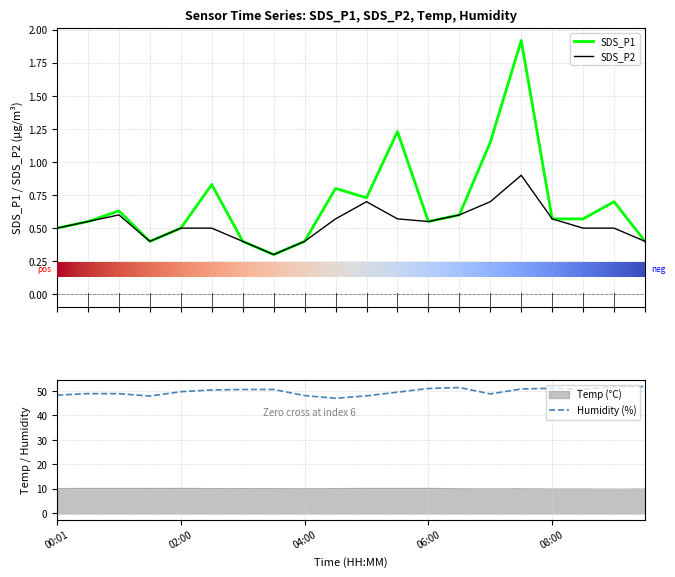

At how many categories does at least one series exceed 29?

20